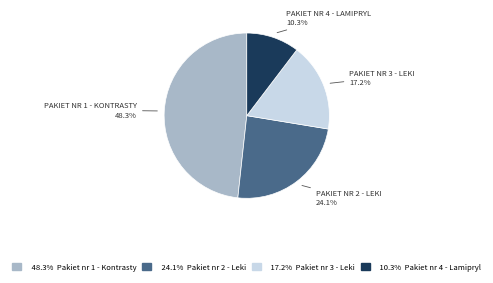

Is there any slice that represents more than half of the pie?

No